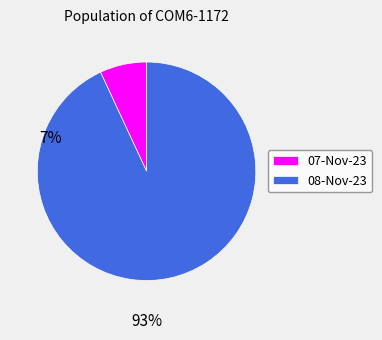

Which category accounts for the majority?

08-Nov-23